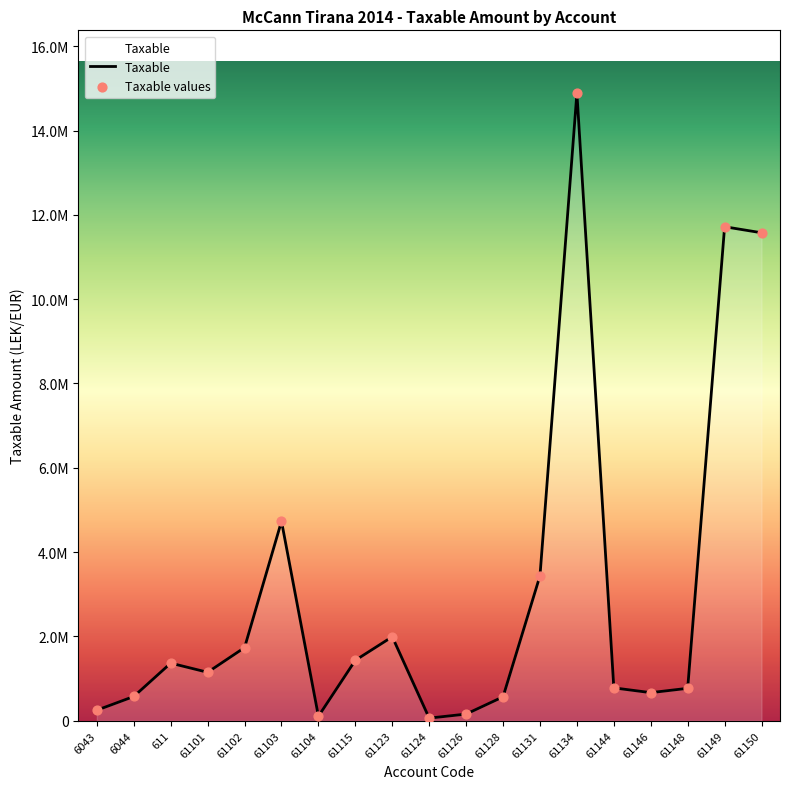

What is the change in value from 61131 to 61148?

-2668907.5